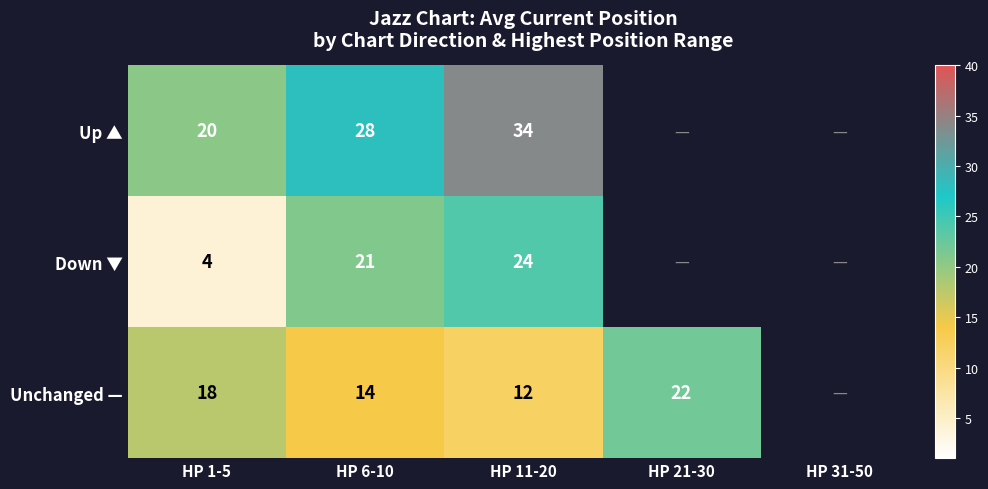

What is the difference between the Unchanged — values at HP 1-5 and HP 11-20?

6